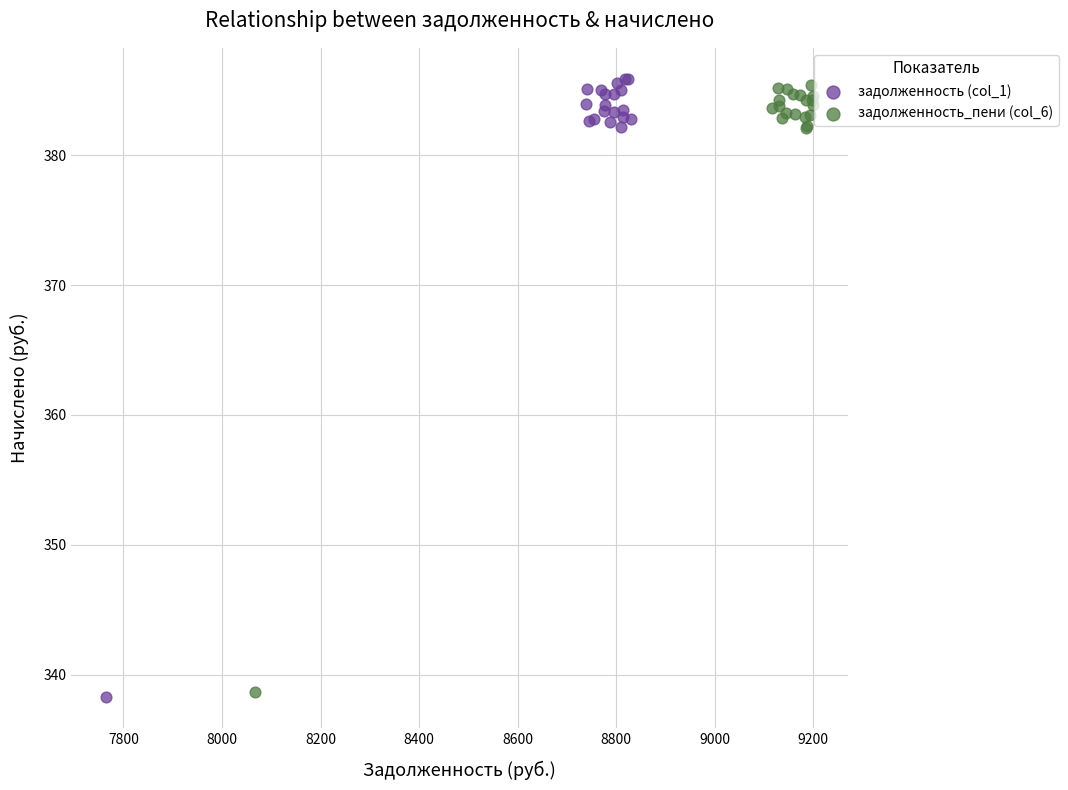

What are all the series names shown in the legend?

задолженность (col_1), задолженность_пени (col_6)